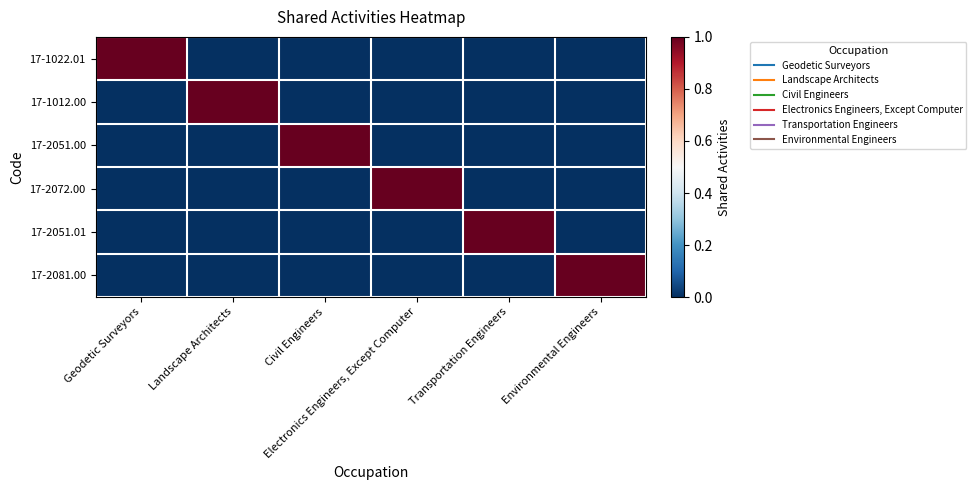

At Transportation Engineers, list the series in order from largest to smallest.

17-2051.01, 17-1022.01, 17-1012.00, 17-2051.00, 17-2072.00, 17-2081.00